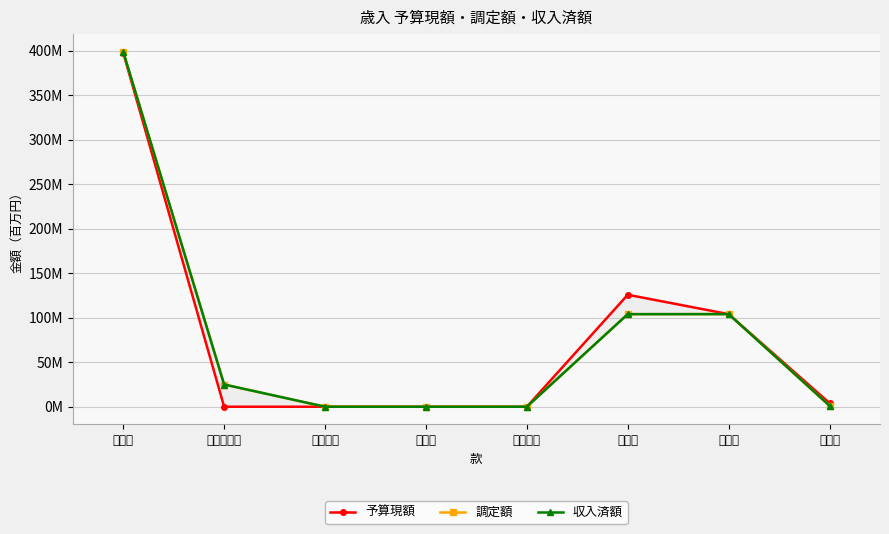

True or false: 調定額 and 収入済額 intersect in this chart.

False